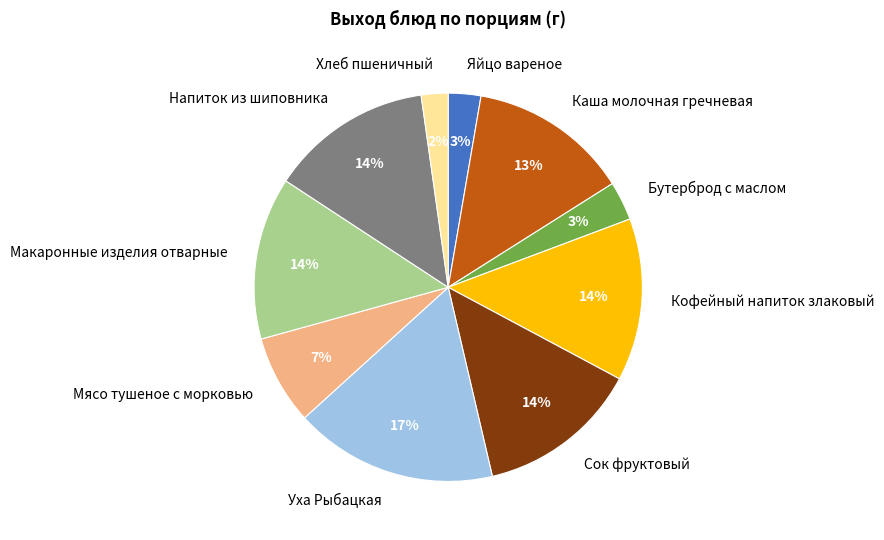

Approximately how many times larger is the value at Сок фруктовый compared to Уха Рыбацкая?

0.8